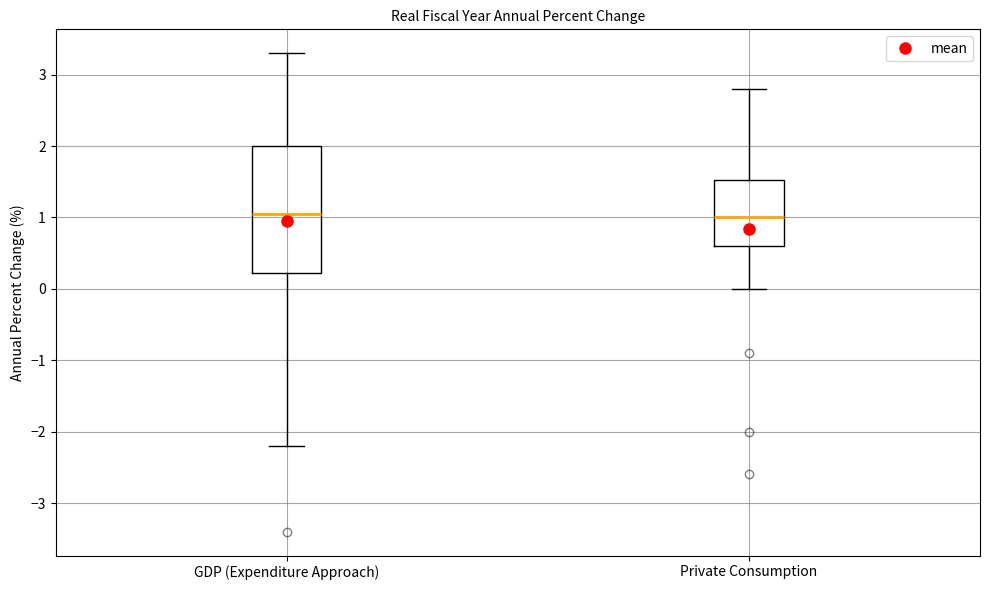

Comparing the boxes themselves (not the whiskers), which one is the tallest?

GDP (Expenditure Approach)